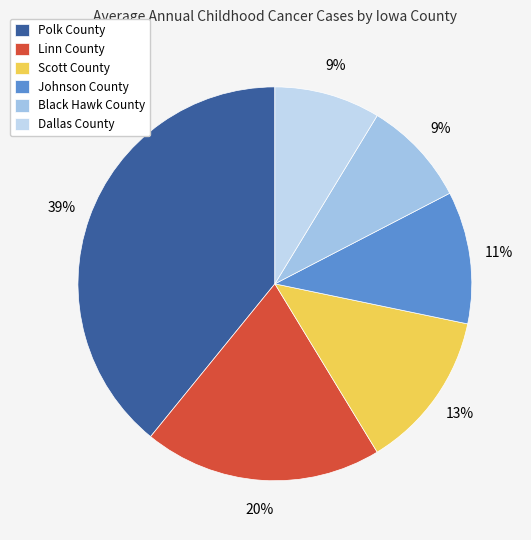

Between Scott County and Johnson County, which is larger?

Scott County